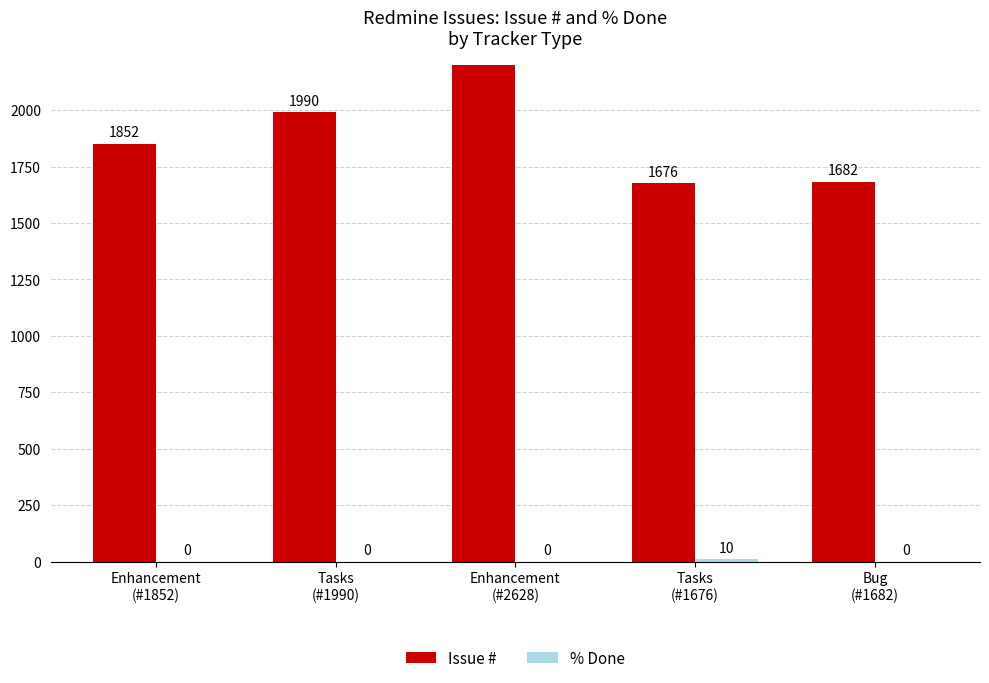

Rank the categories by Issue # value from lowest to highest.

Tasks
(#1676), Bug
(#1682), Enhancement
(#1852), Tasks
(#1990), Enhancement
(#2628)